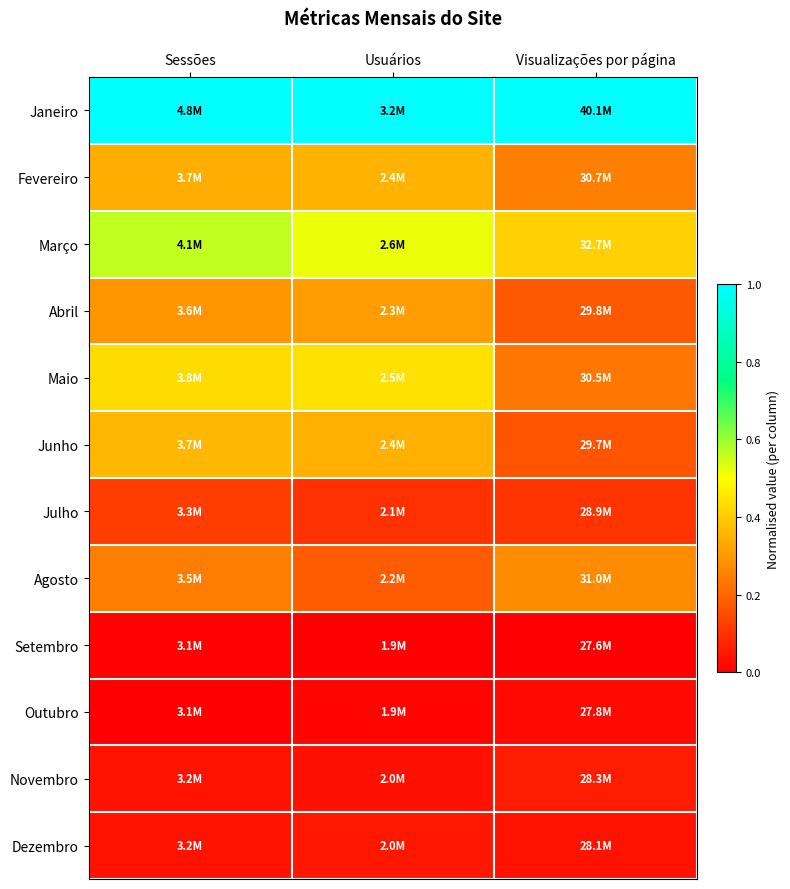

Reading left to right, transcribe all the data shown in this chart.

Janeiro: Sessões=1.0	Usuários=1.0	Visualizações por página=1.0
Fevereiro: Sessões=0.3	Usuários=0.4	Visualizações por página=0.3
Março: Sessões=0.6	Usuários=0.5	Visualizações por página=0.4
Abril: Sessões=0.3	Usuários=0.3	Visualizações por página=0.2
Maio: Sessões=0.4	Usuários=0.4	Visualizações por página=0.2
Junho: Sessões=0.4	Usuários=0.3	Visualizações por página=0.2
Julho: Sessões=0.1	Usuários=0.1	Visualizações por página=0.1
Agosto: Sessões=0.2	Usuários=0.2	Visualizações por página=0.3
Setembro: Sessões=0.0	Usuários=0.0	Visualizações por página=0.0
Outubro: Sessões=0.0	Usuários=0.0	Visualizações por página=0.0
Novembro: Sessões=0.0	Usuários=0.0	Visualizações por página=0.1
Dezembro: Sessões=0.0	Usuários=0.0	Visualizações por página=0.0